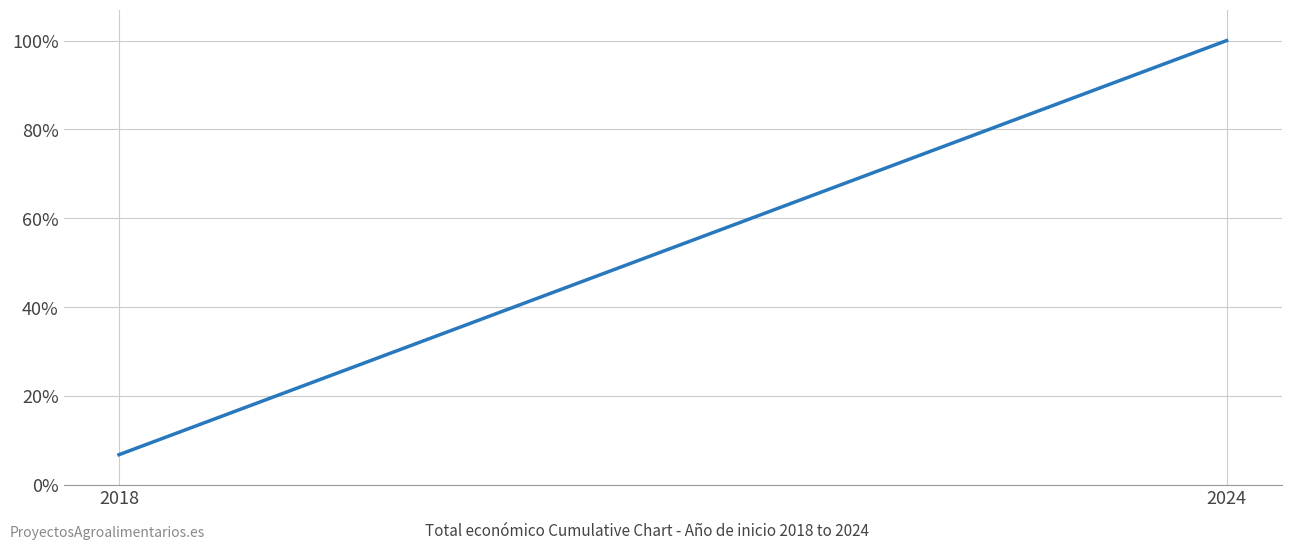

What value does the data have at 2024?

1.0